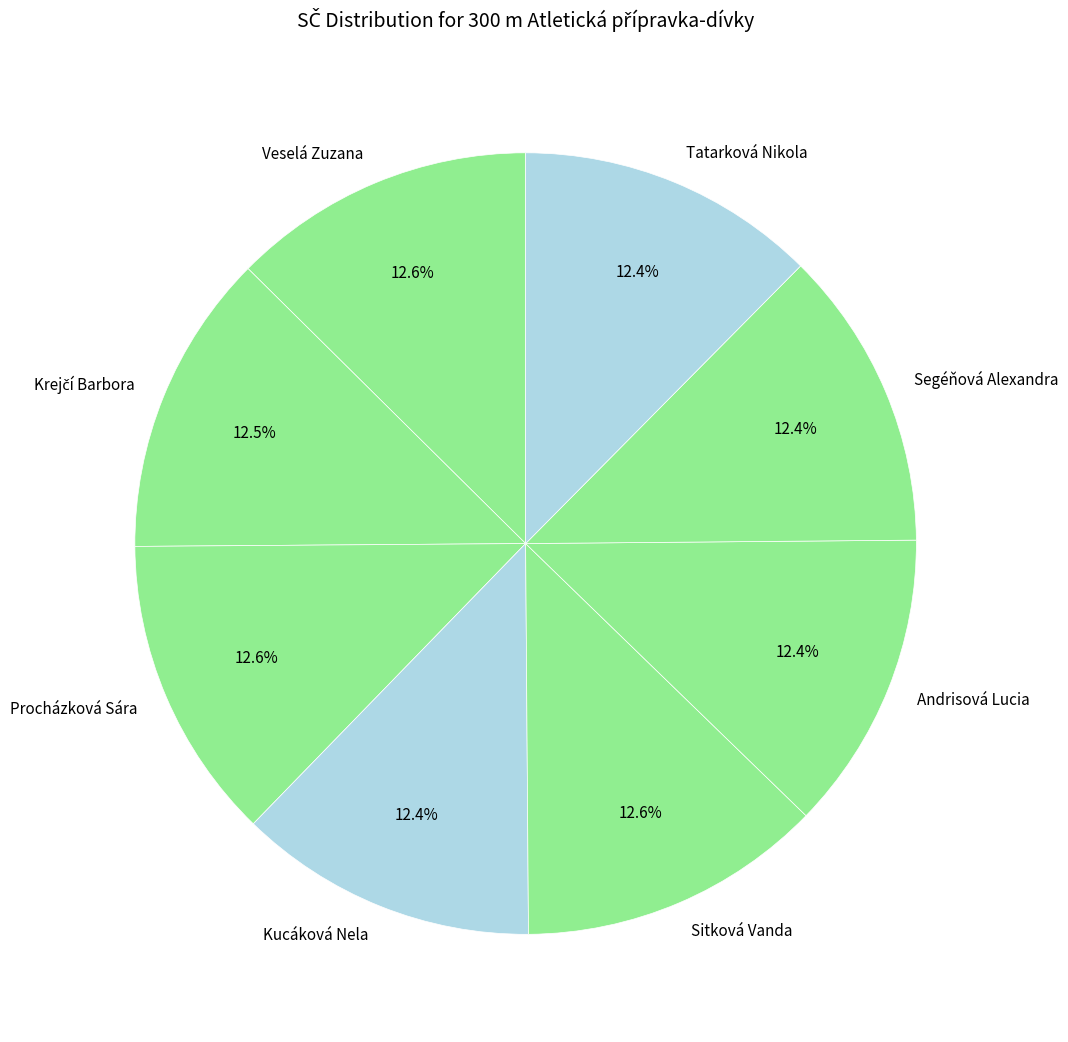

What is the total percentage of Procházková Sára and Andrisová Lucia?

25.0%